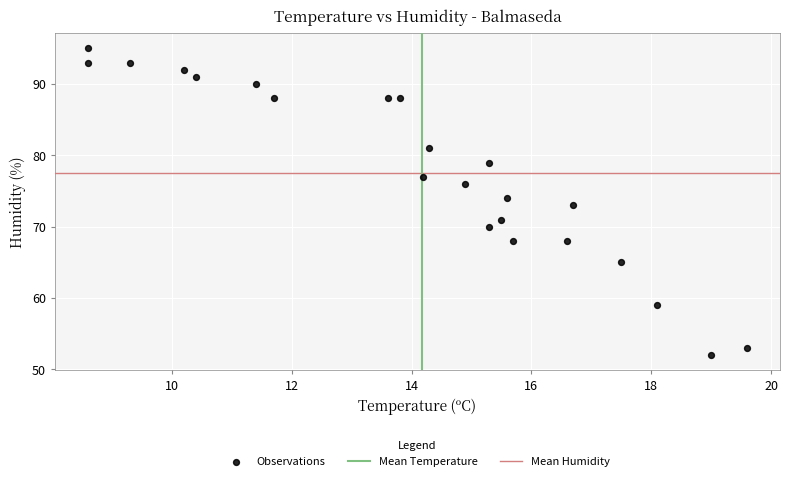

What is the range of Y values (max minus min)?

43